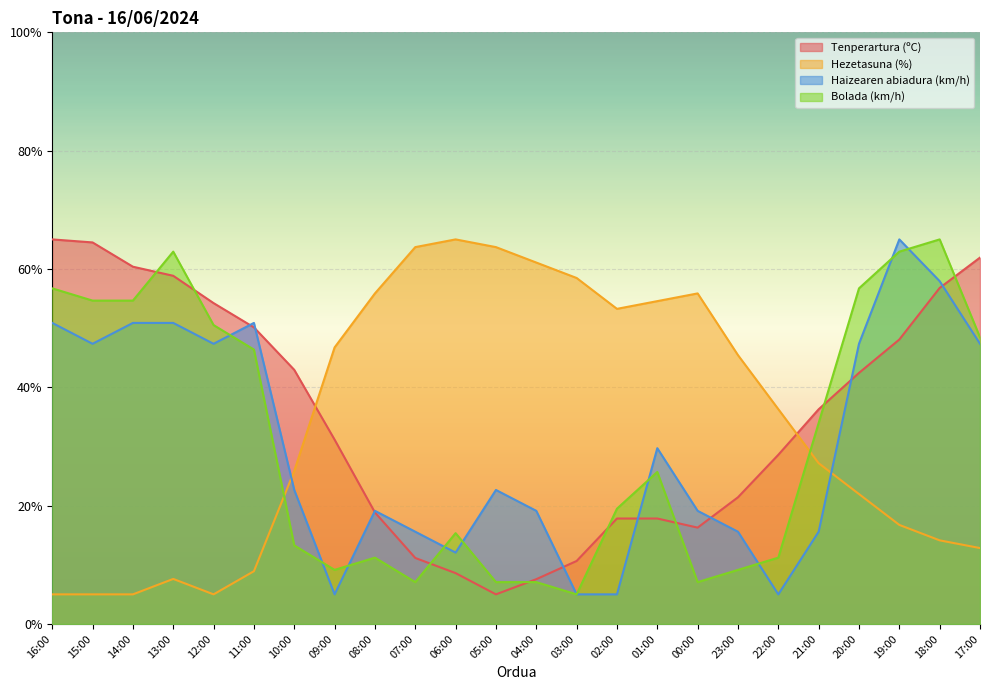

Is the value of Hezetasuna (%) at 23:00 greater than the value of Haizearen abiadura (km/h) at 08:00?

Yes